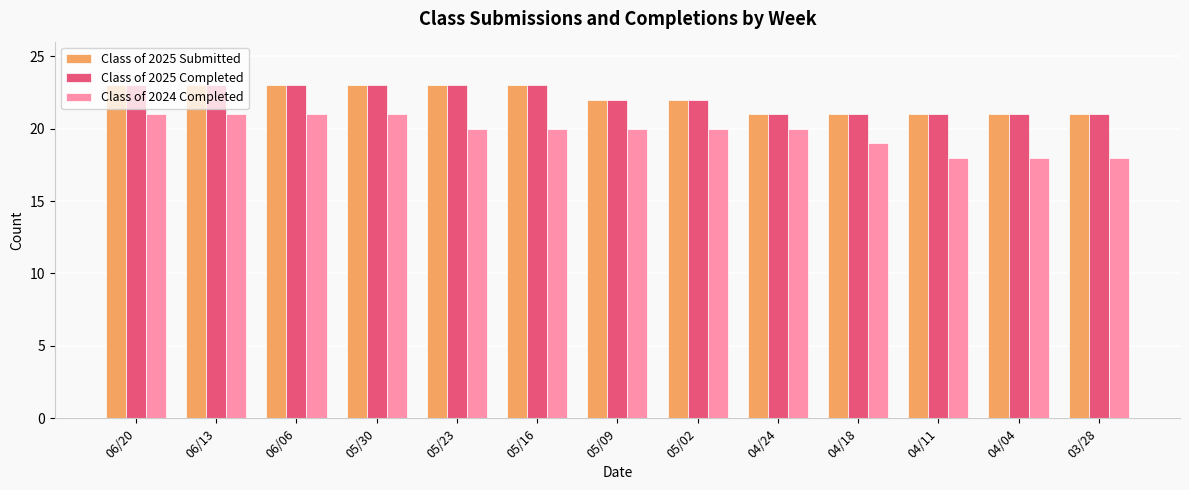

The Class of 2025 Completed series shows 23 at 06/06. True or false?

True